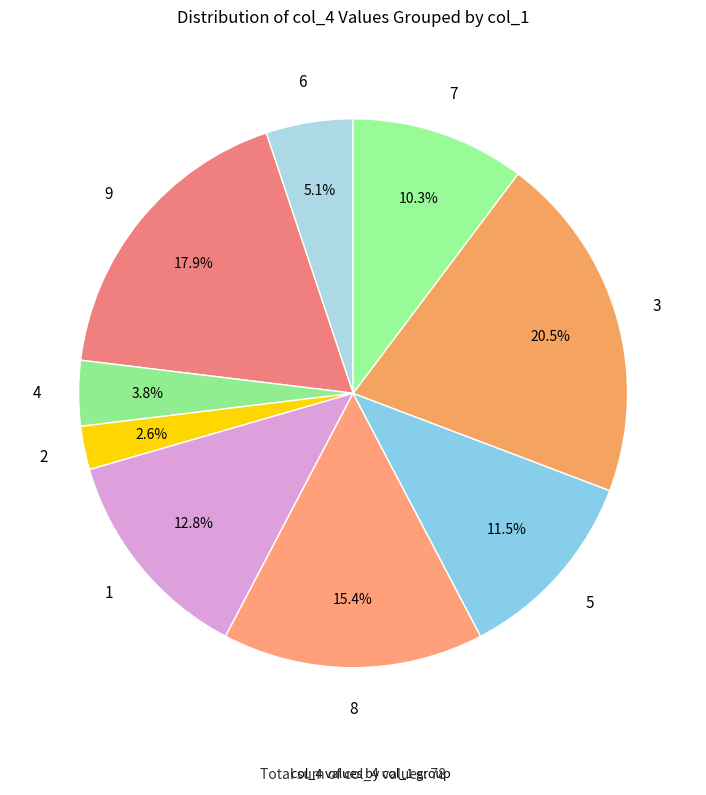

How many segments does this pie chart have?

9